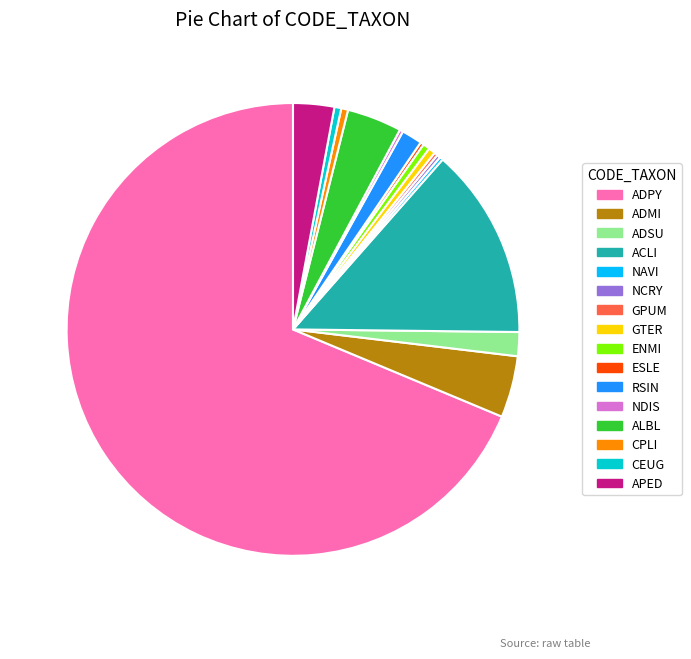

True or false: RSIN accounts for 14% of the total.

False